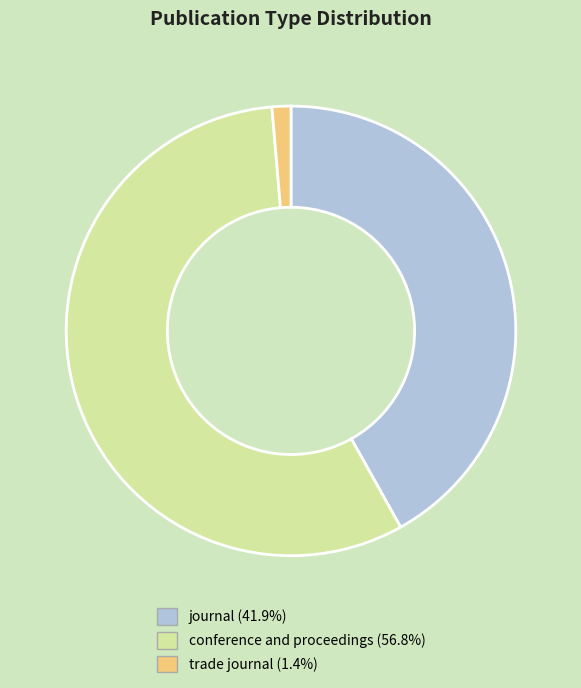

Is the sum of conference and proceedings and trade journal greater than half?

Yes